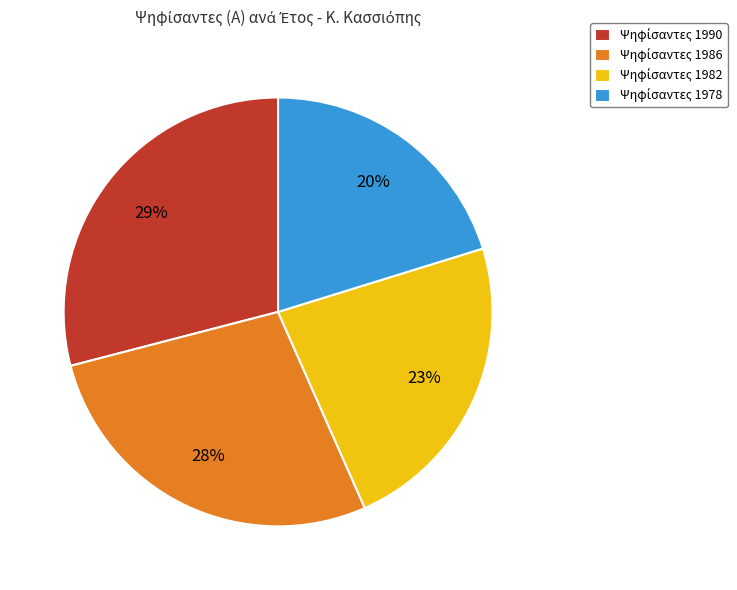

To the nearest percent, what is the difference between the largest and smallest slice percentages?

9%